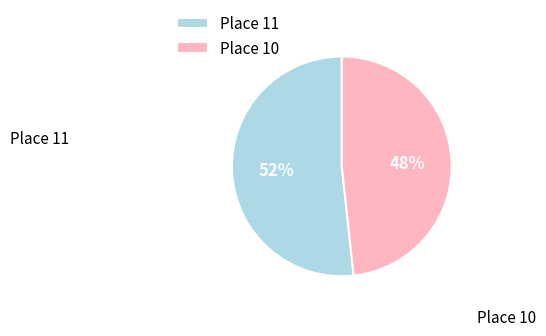

To the nearest percent, what percentage of the pie is Place 11?

52%